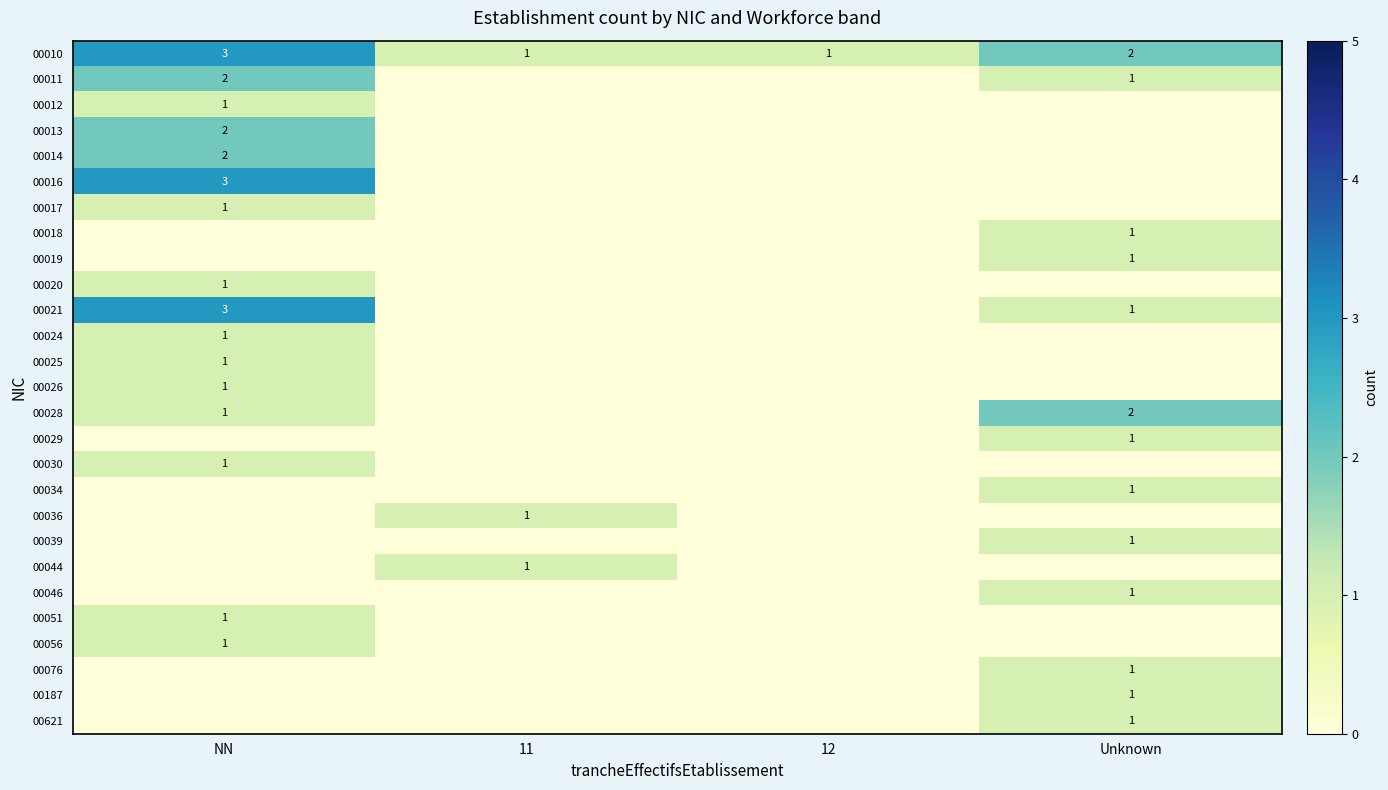

Is the value of 00011 at Unknown greater than the value of 00013 at NN?

No